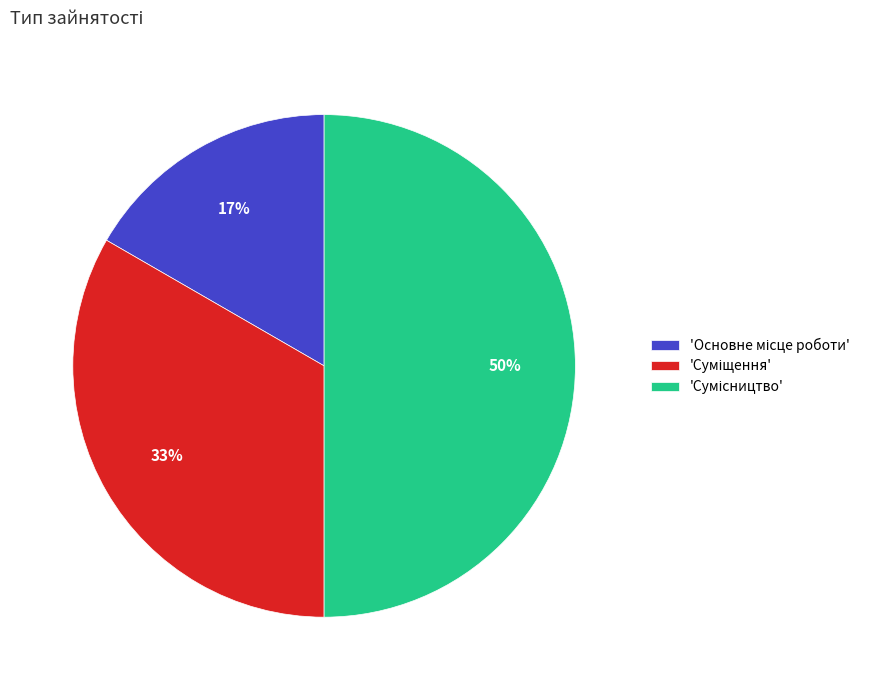

To the nearest percent, what is the difference between the largest and smallest slice percentages?

33%